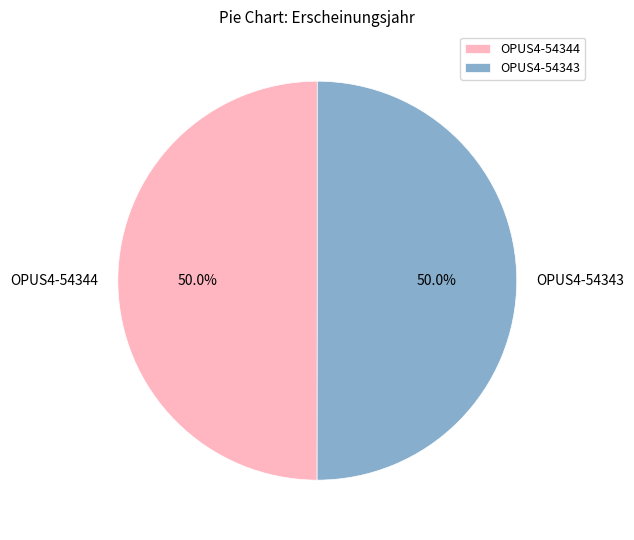

How many slices are in this pie chart?

2